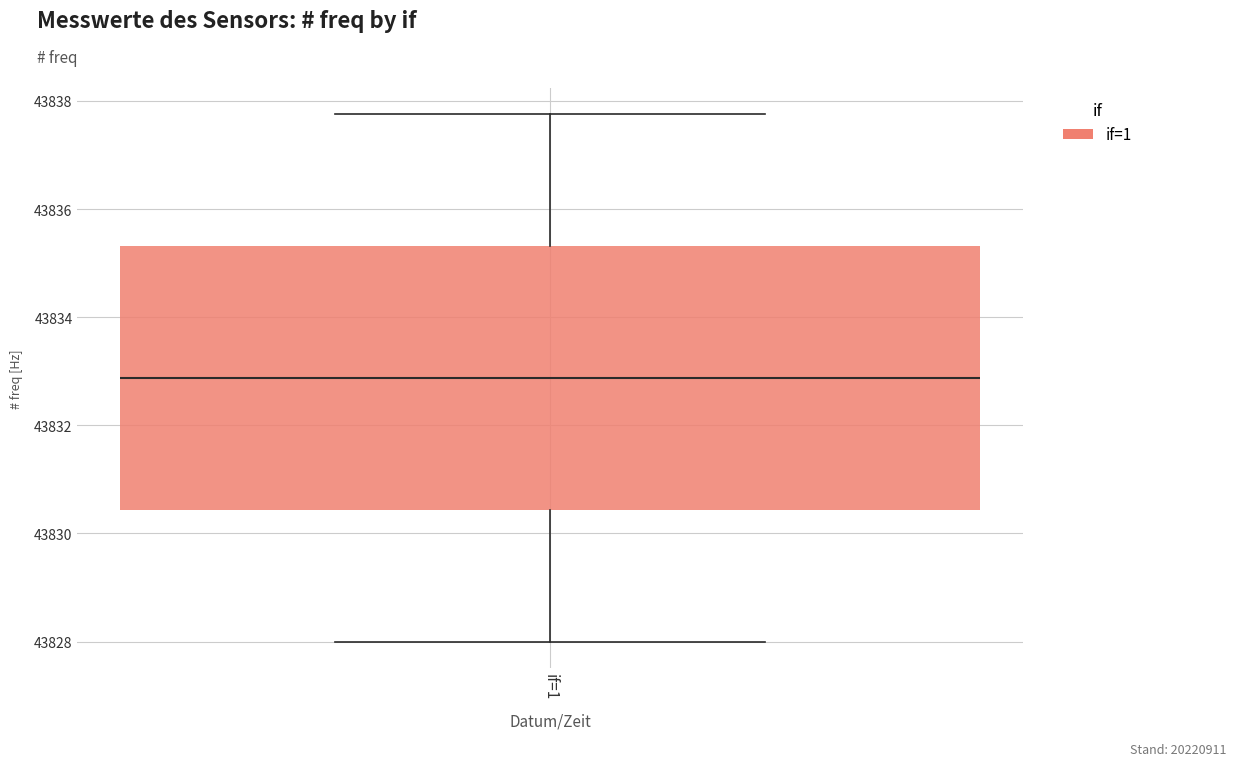

Transcribe this box plot: give where the median line is, the range the box spans, and where the two whiskers end, as read against the y-axis. The values are not printed on the chart, so give them approximately, as read against the axis.

median 43832.8, box 43830.4 to 43835.4, whiskers 43828.0 to 43837.8